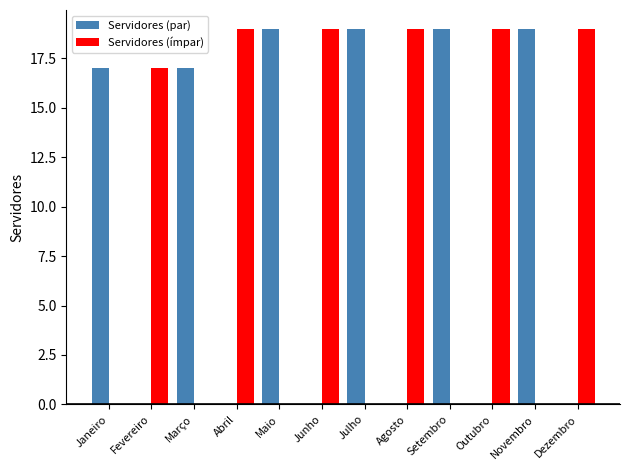

How many categories are shown in the chart?

12